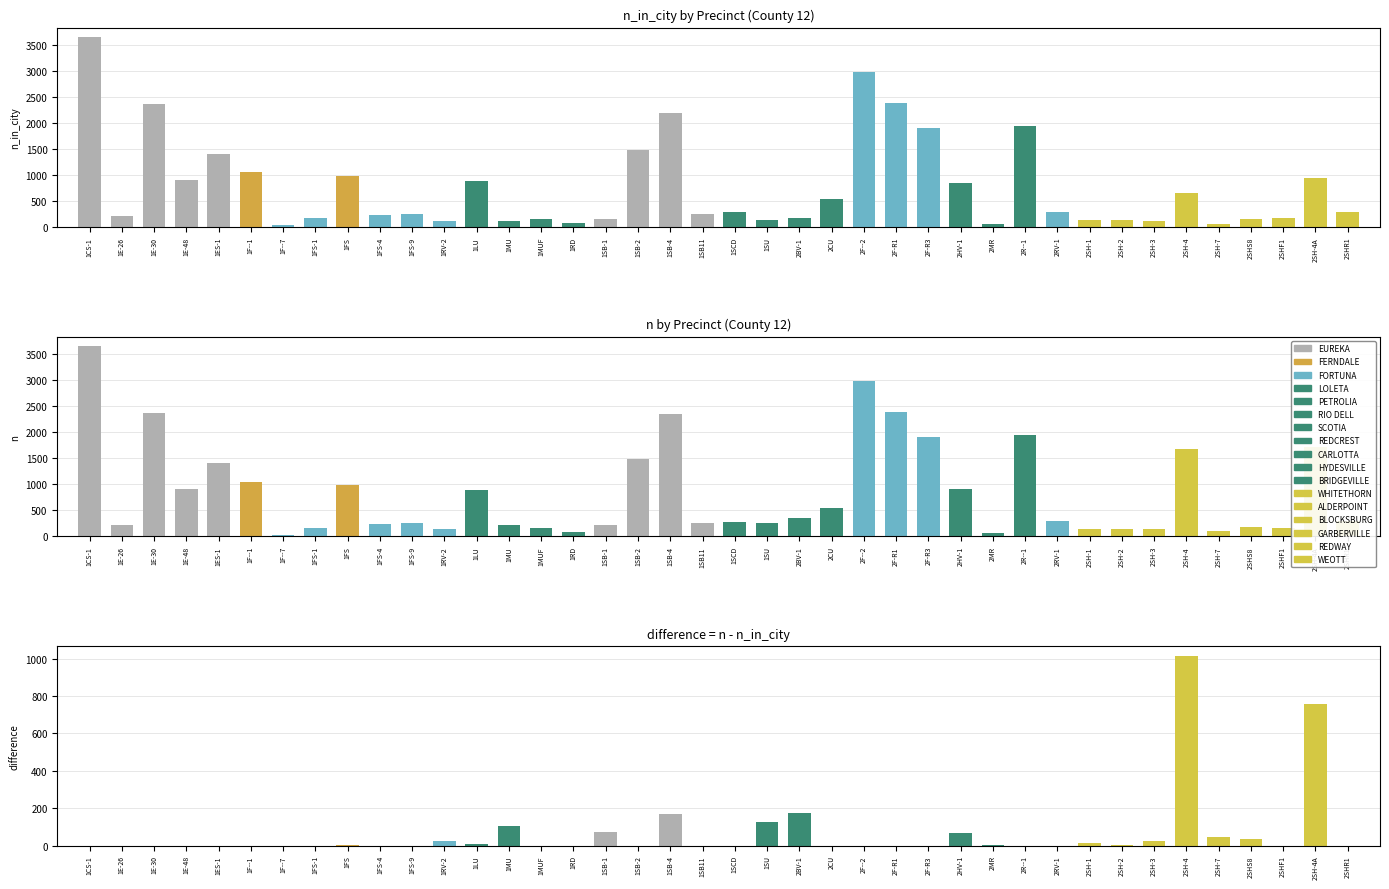

What is the difference between the maximum and minimum values in the n_in_city series?

3613